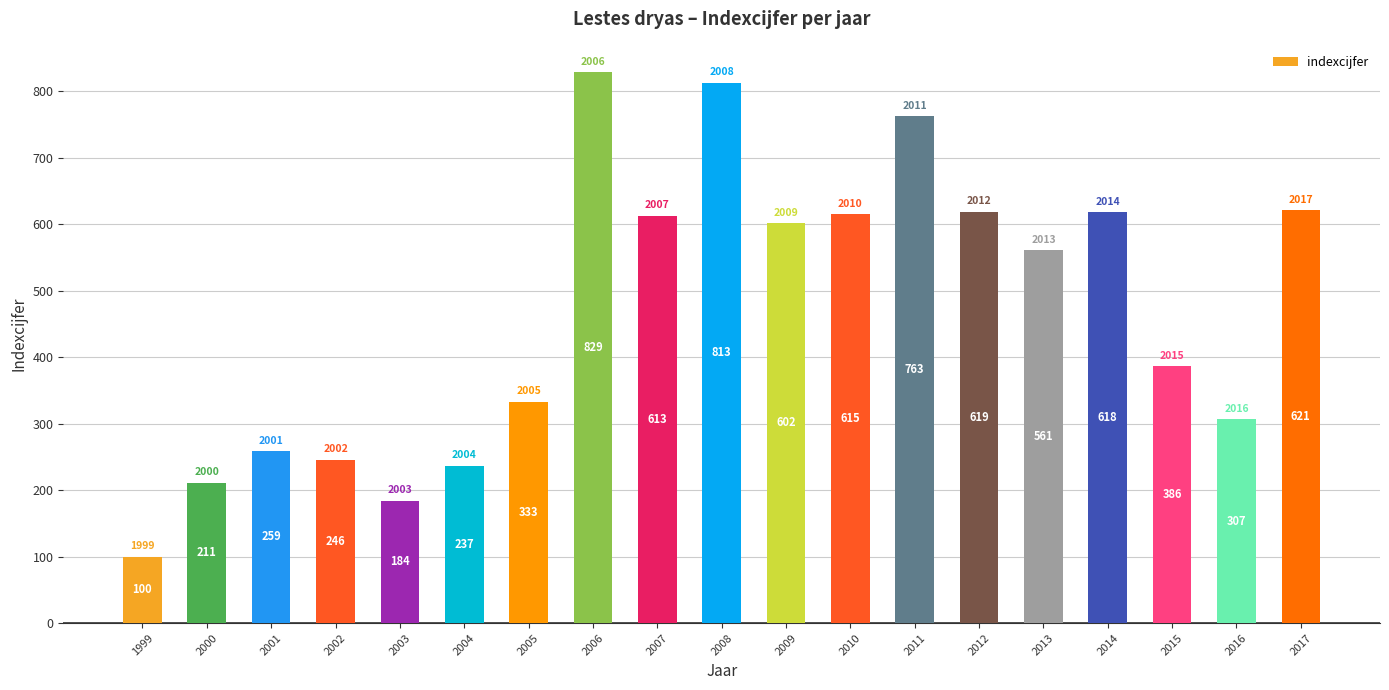

Are the bars grouped side by side (vs. stacked)?

No